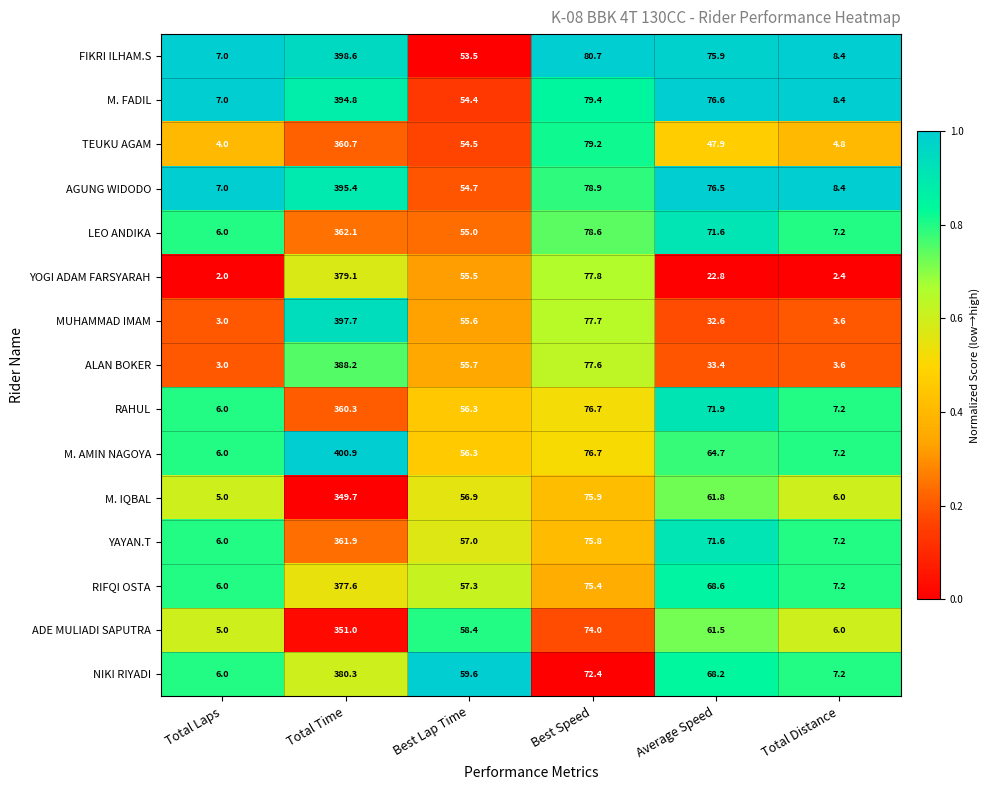

Count the number of categories in the chart.

6